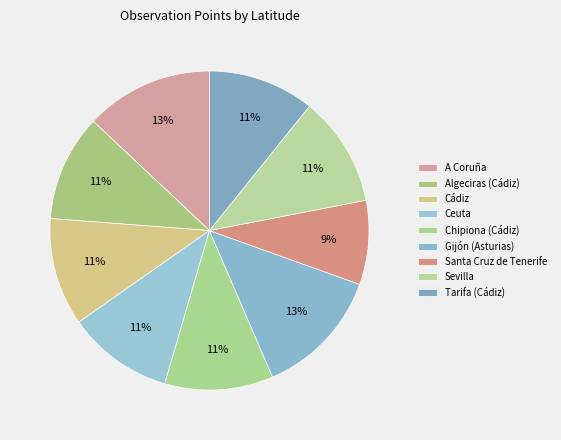

The A Coruña slice represents 23% of the pie. True or false?

False